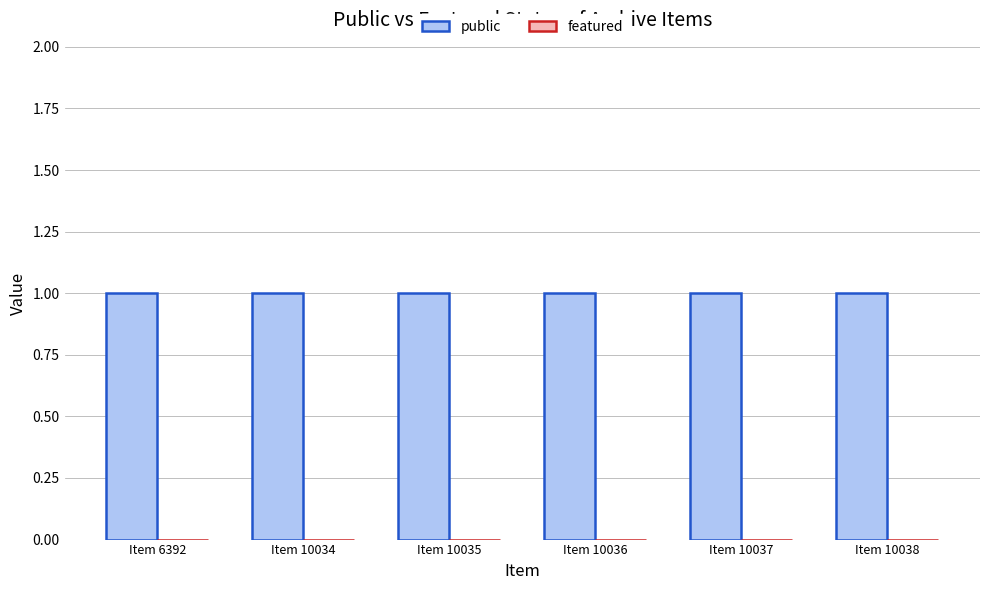

What is the approximate value of public at Item 10037?

1